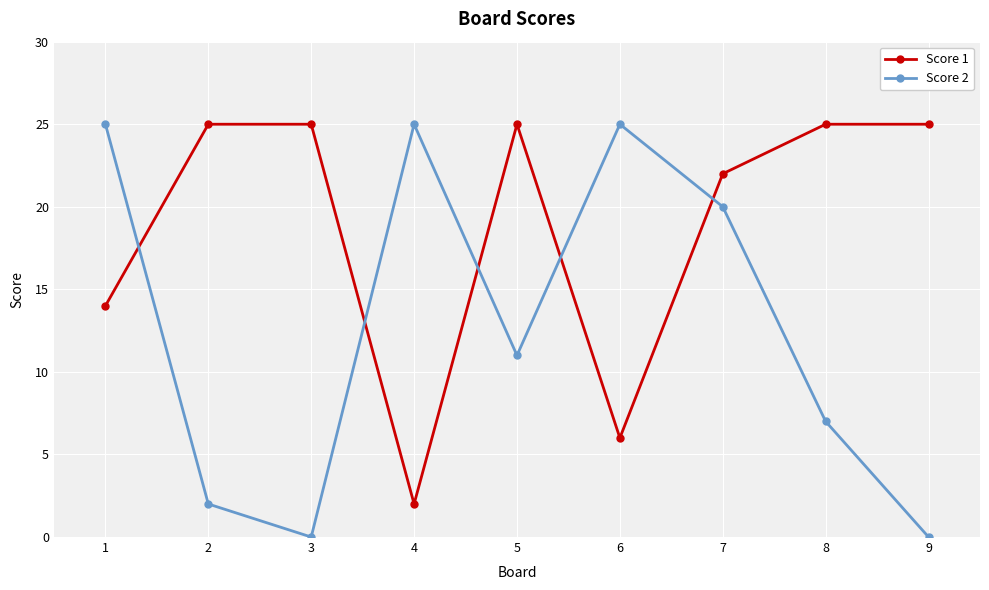

Which series has the largest range (max minus min)?

Score 2